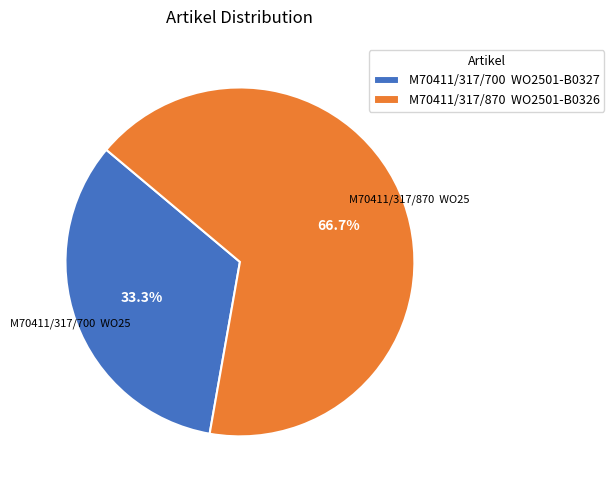

Which has a higher value, M70411/317/870 WO2501-B0326 or M70411/317/700 WO2501-B0327?

M70411/317/870 WO2501-B0326